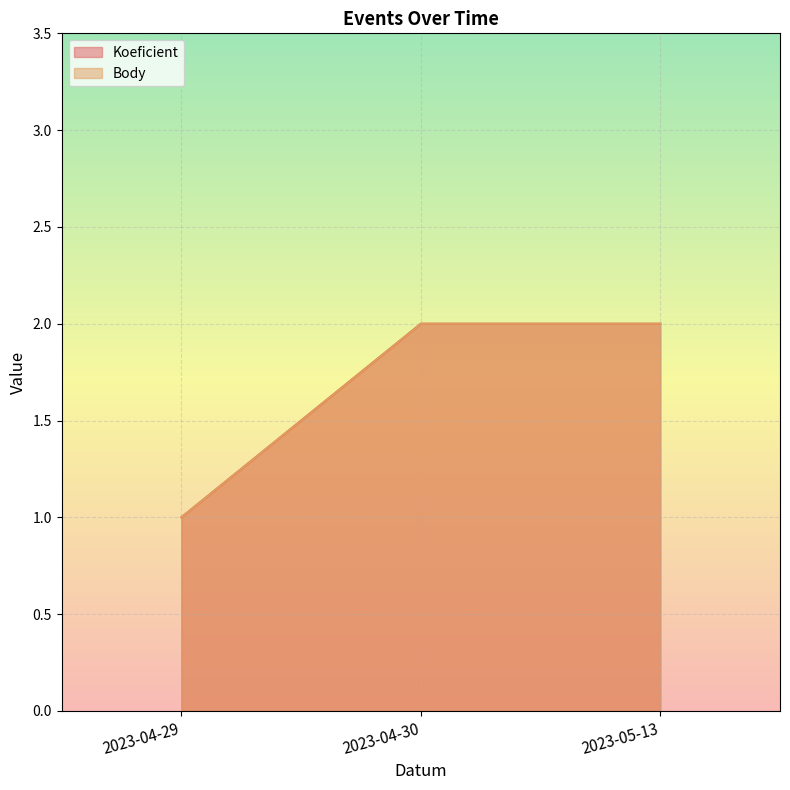

What is the approximate value of Koeficient at 2023-04-29?

1